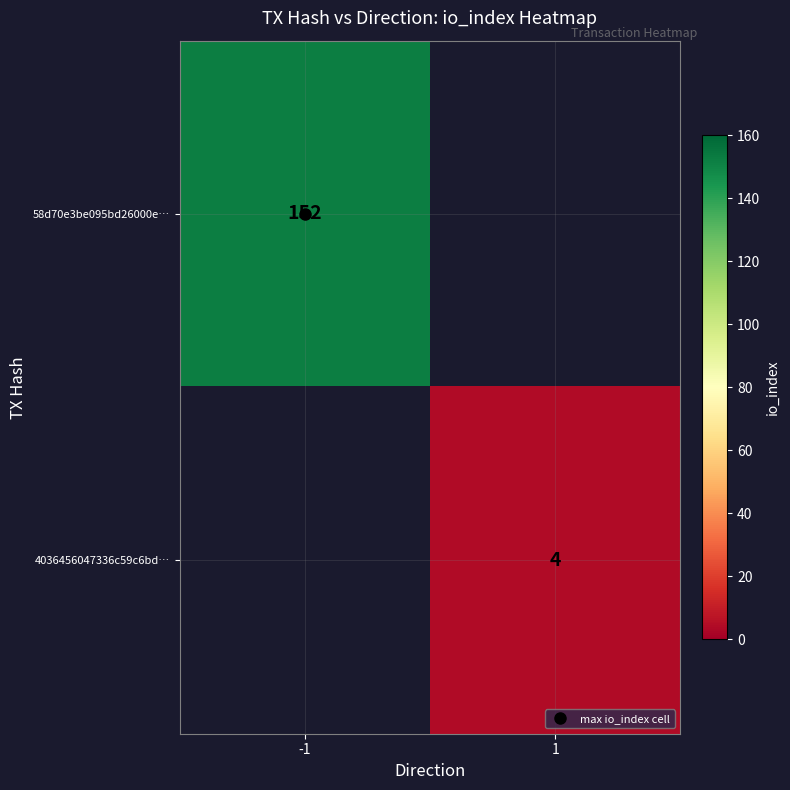

How many categories are shown in the chart?

2